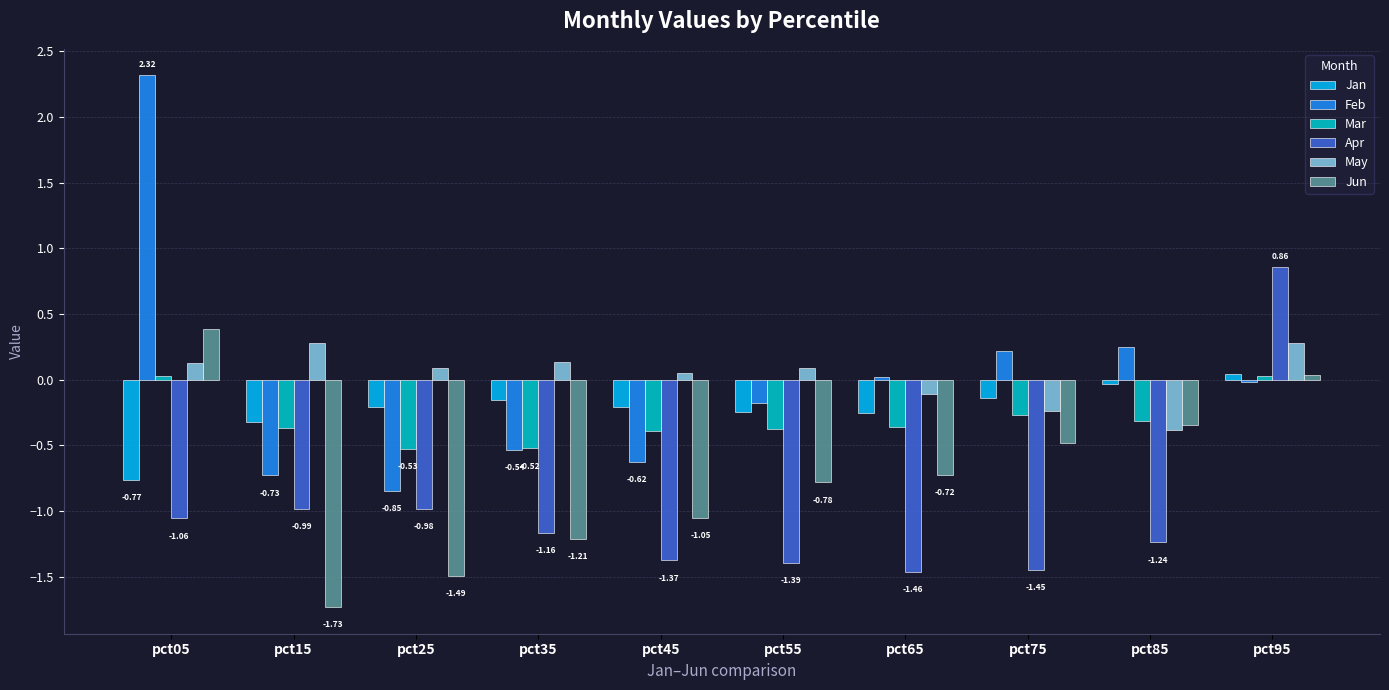

At which label does Feb first exceed 0?

pct05